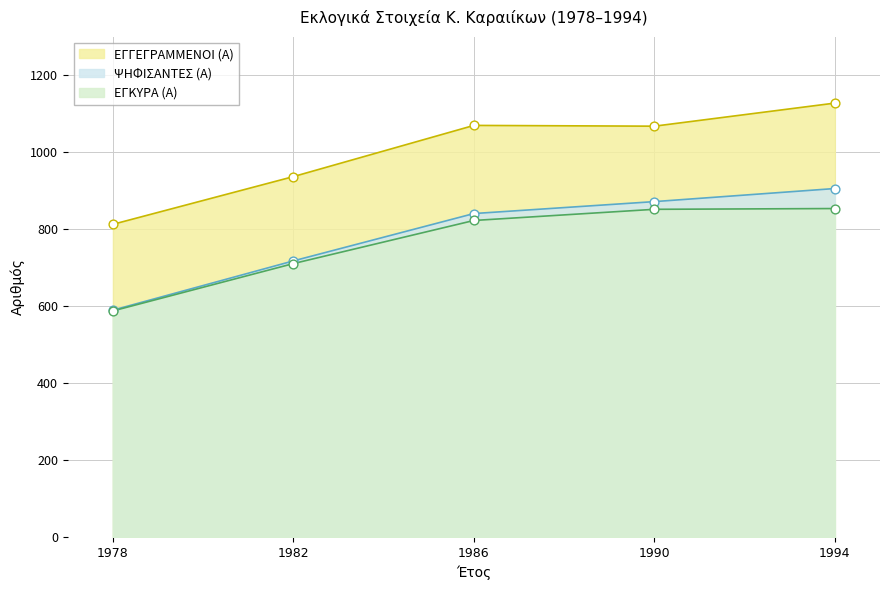

At which category is the sum across all series the highest?

1994